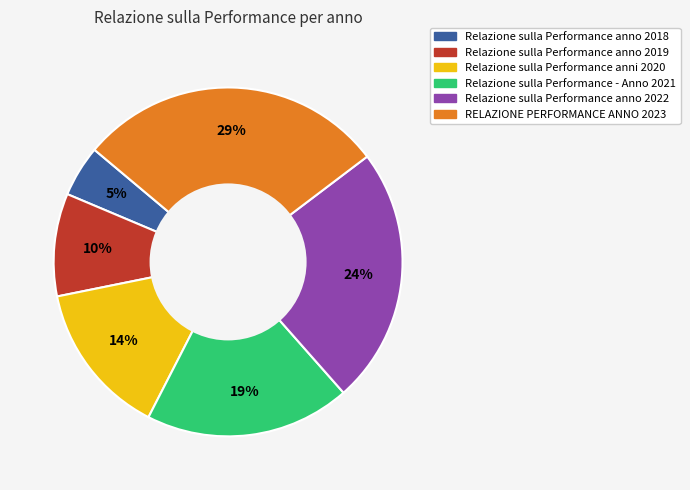

Do Relazione sulla Performance - Anno 2021 and Relazione sulla Performance anno 2019 together represent more than half of the pie?

No